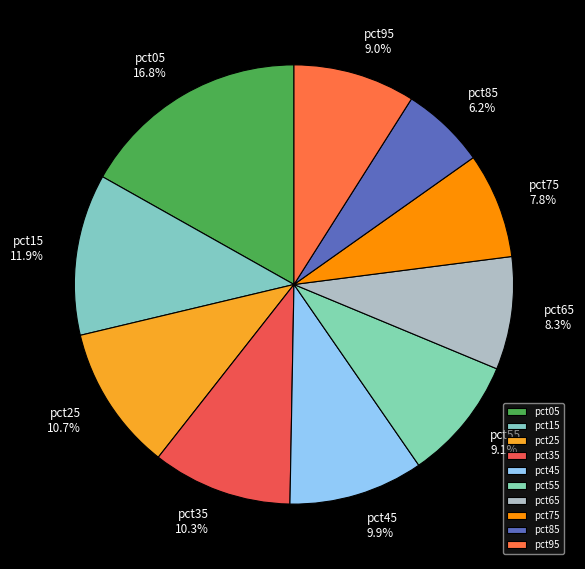

What percentage is NOT represented by pct85?

93.8%